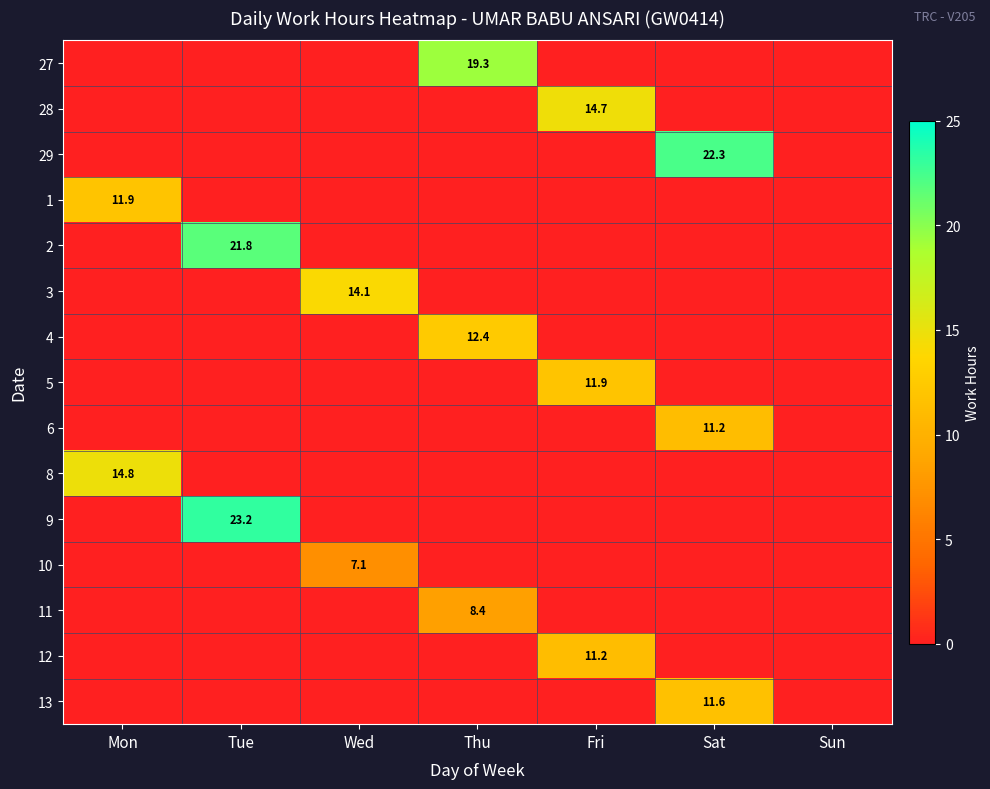

Is it true that 4 equals 12.4 at Thu?

True